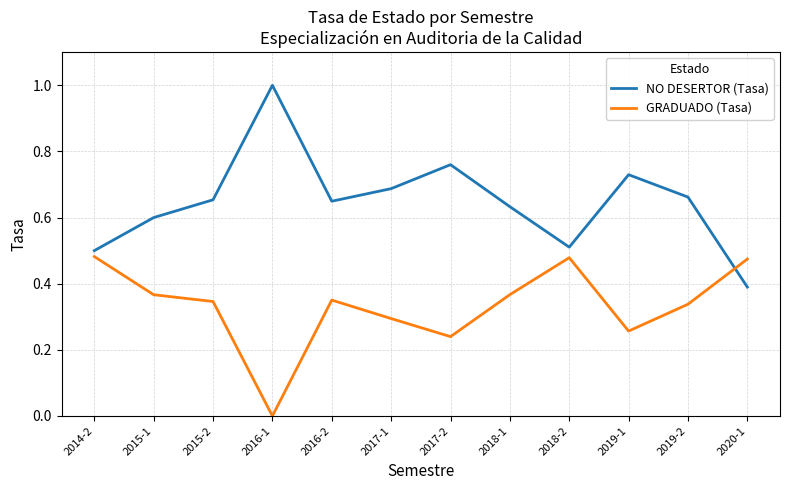

How many lines are shown in the chart?

2